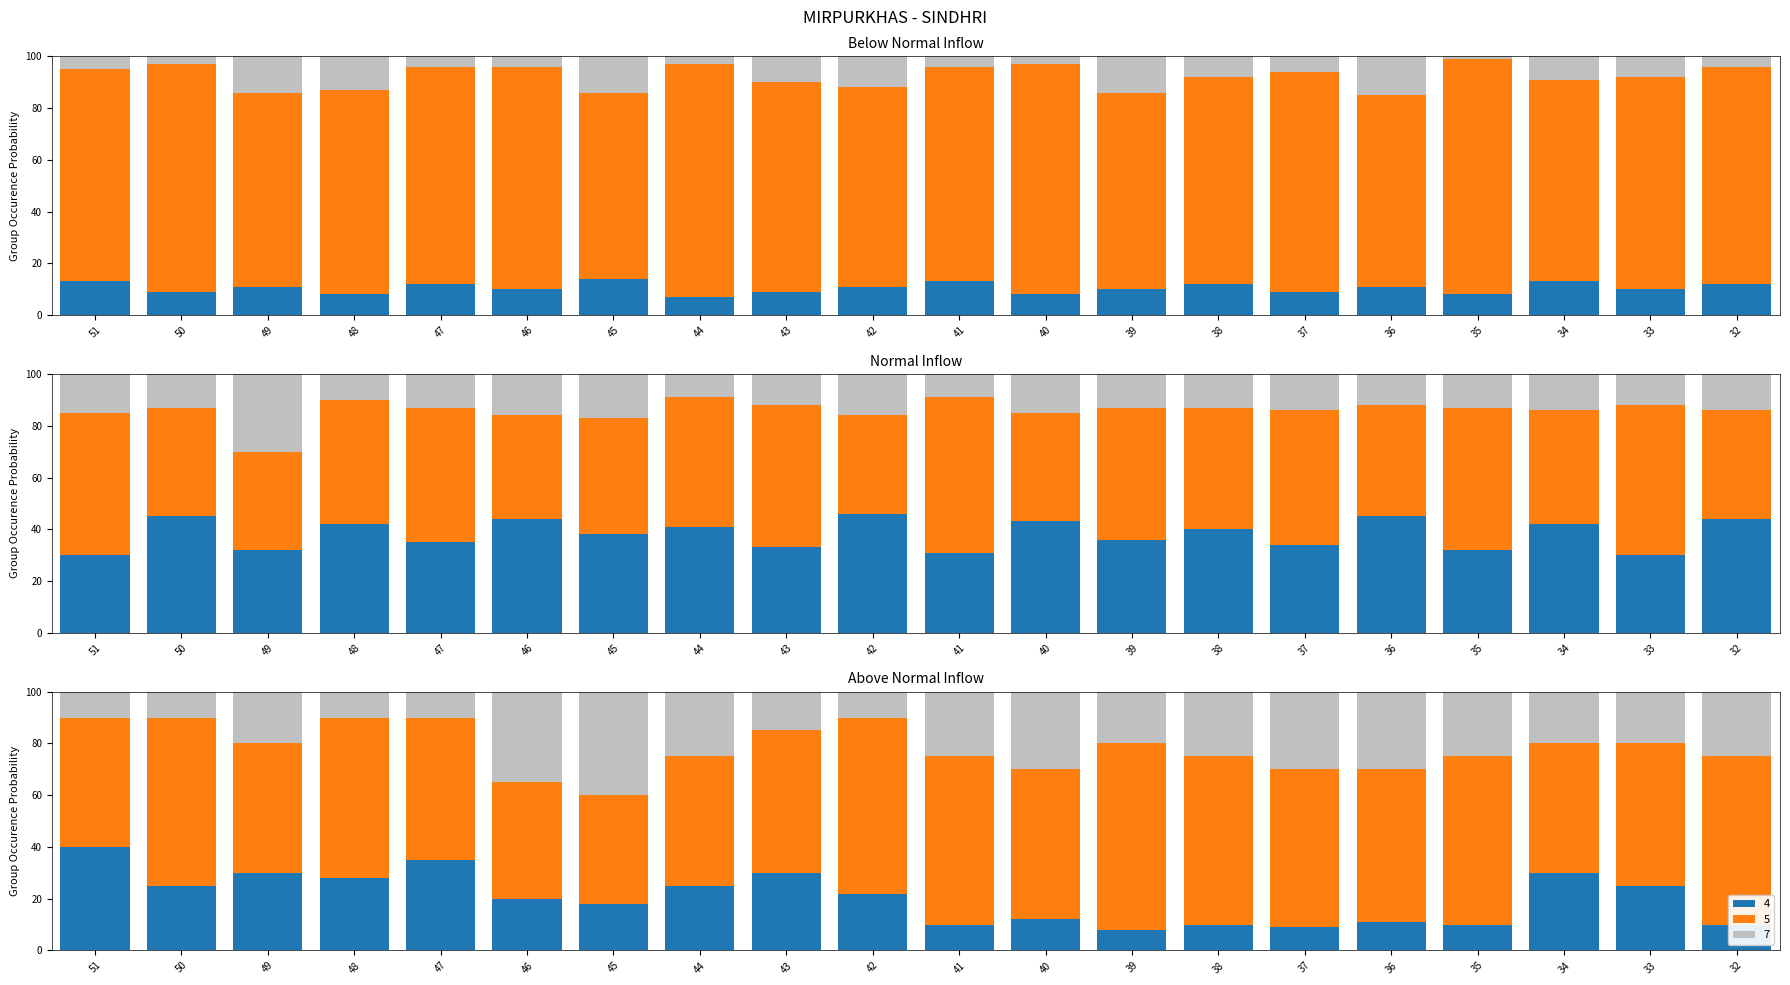

What value does the 4 series have at 42?

11.0